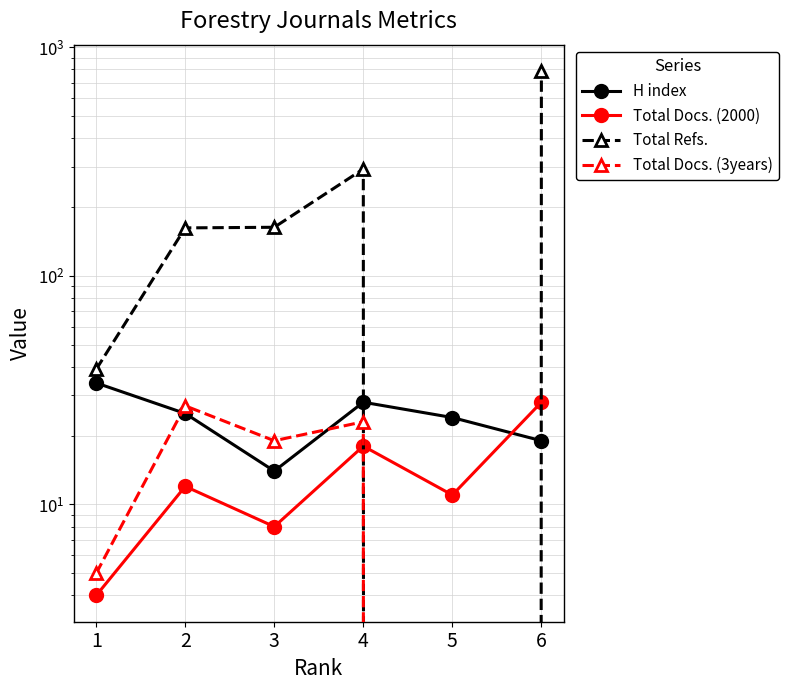

Reading left to right, extract all data points from this chart.

H index: 34	25	14	28	24	19
Total Docs. (2000): 4	12	8	18	11	28
Total Refs.: 39	162	163	293	0	787
Total Docs. (3years): 5	27	19	23	0	0